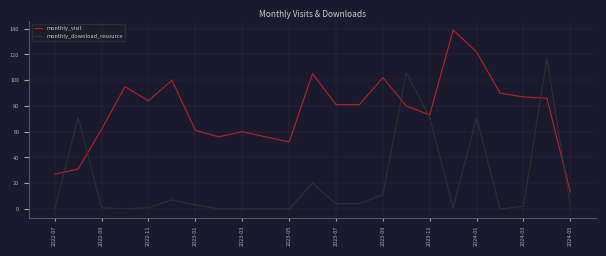

What is the highest value of the monthly_download_resource series?

117